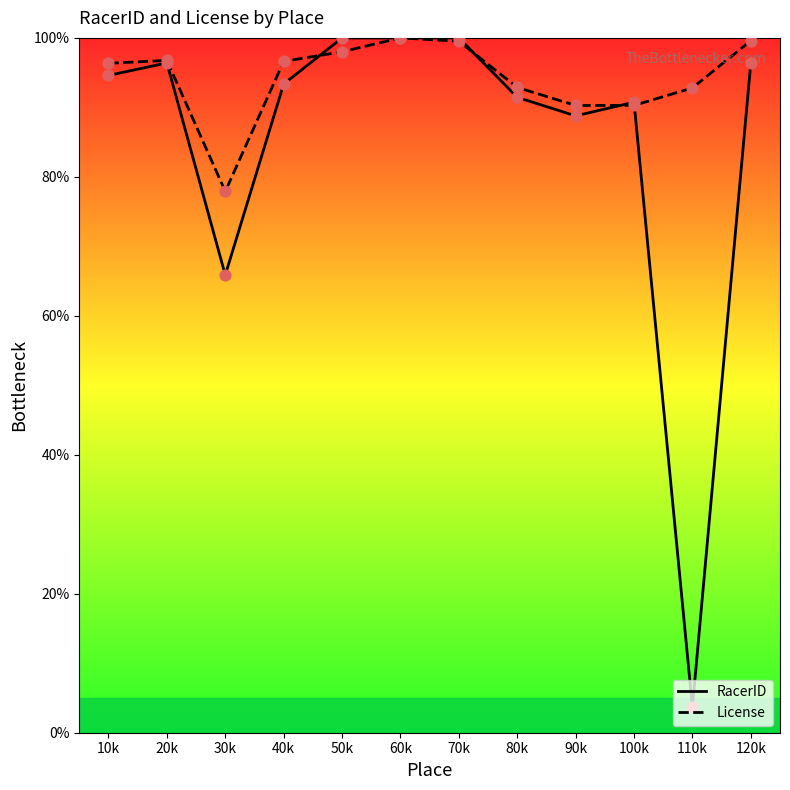

Which series has the largest total across all categories?

License